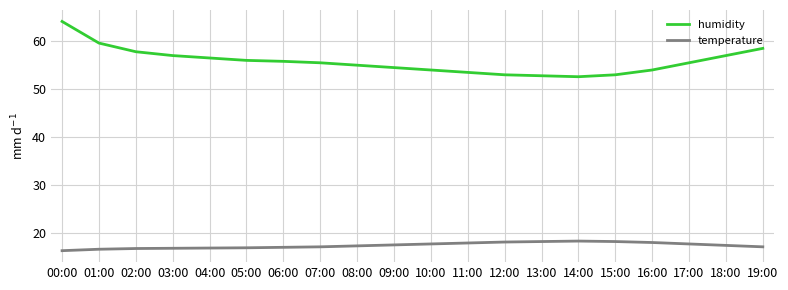

Does the chart display data point markers on the line(s)?

No